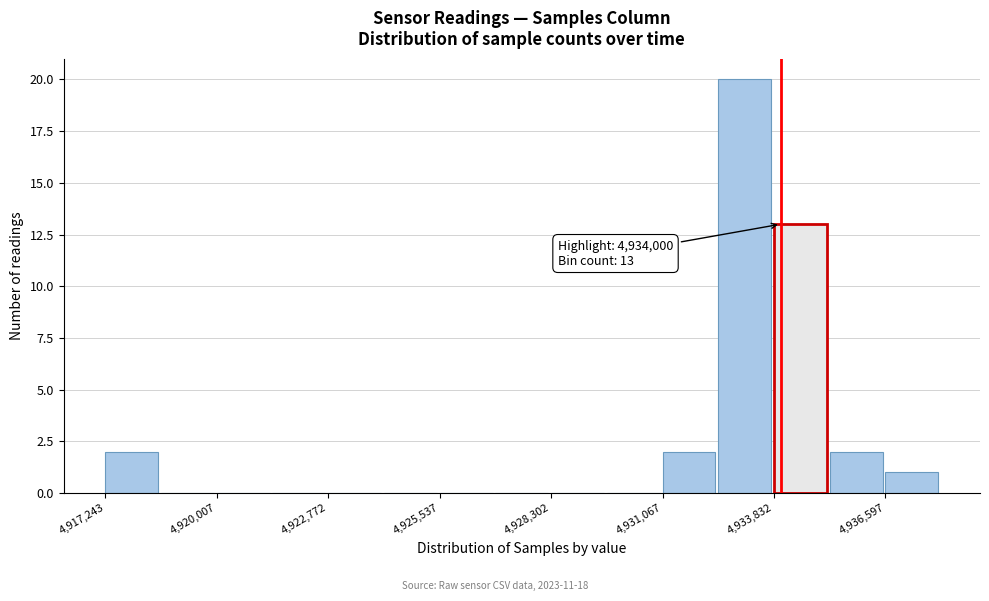

Around what value on the x-axis is the tallest bar? Give the approximate position of its centre, as read against the axis.

4933000